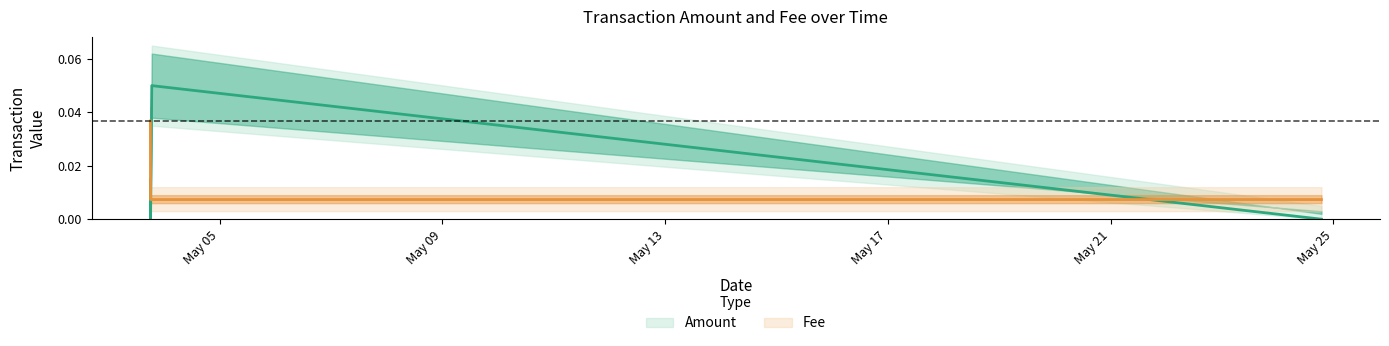

Is this an area chart (filled region under the line)?

No